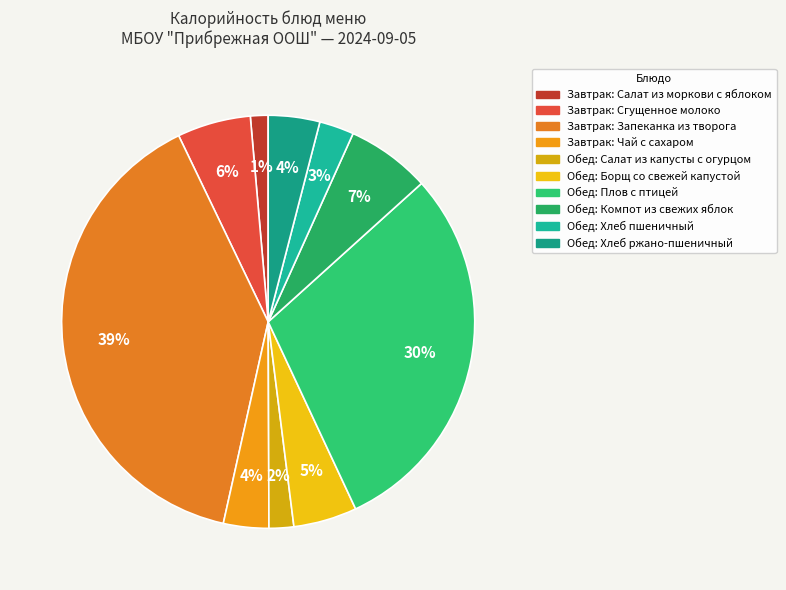

True or false: Обед: Хлеб ржано-пшеничный accounts for 4% of the total.

True